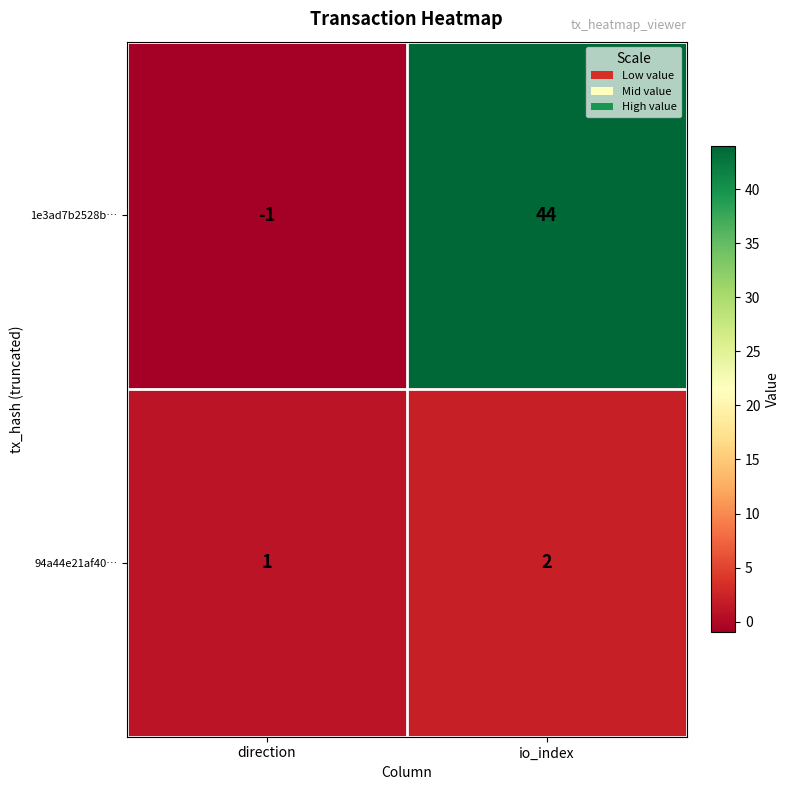

Between direction and io_index, which series saw the biggest shift?

1e3ad7b2528b…